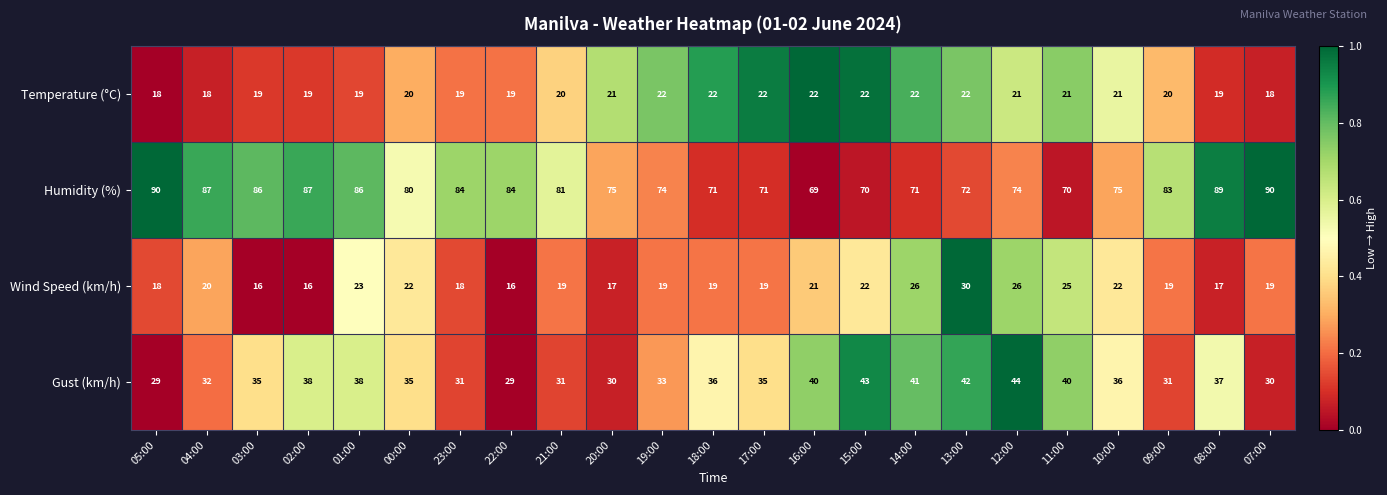

Which category has the lowest value in the Humidity (%) series?

16:00